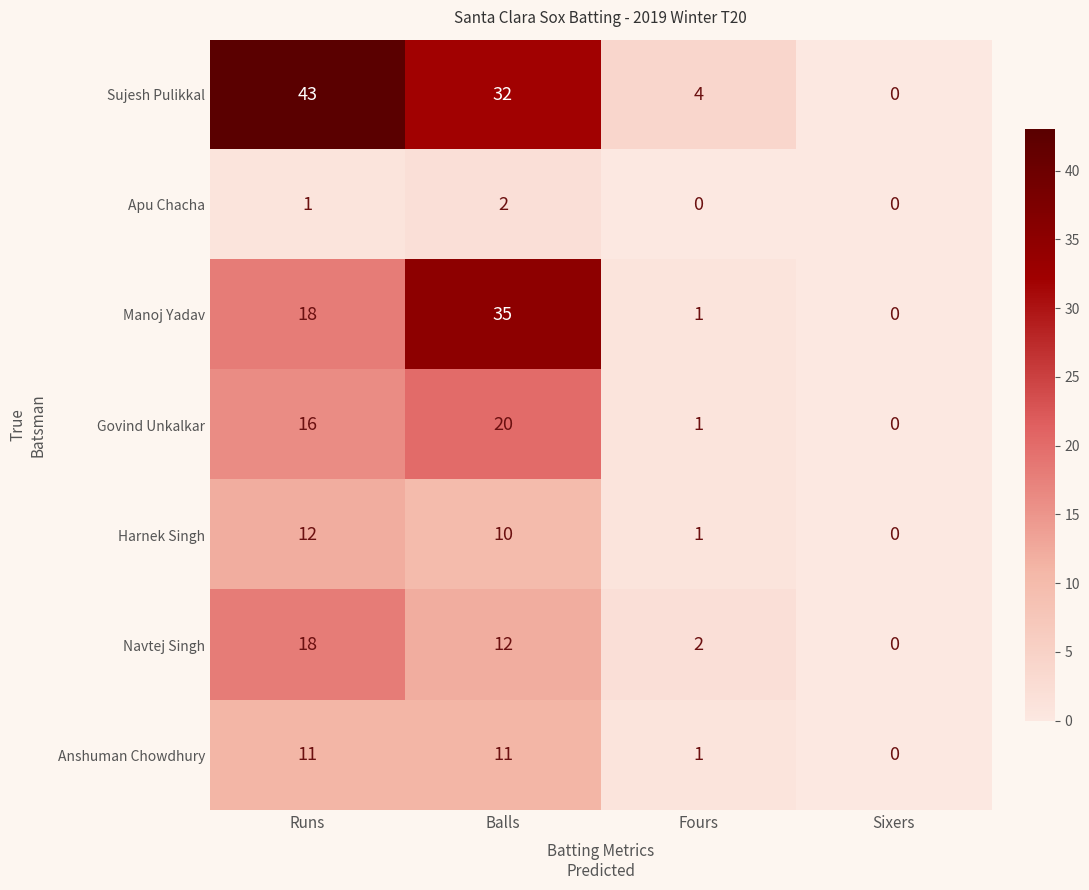

Which category has the highest value across all series?

Runs